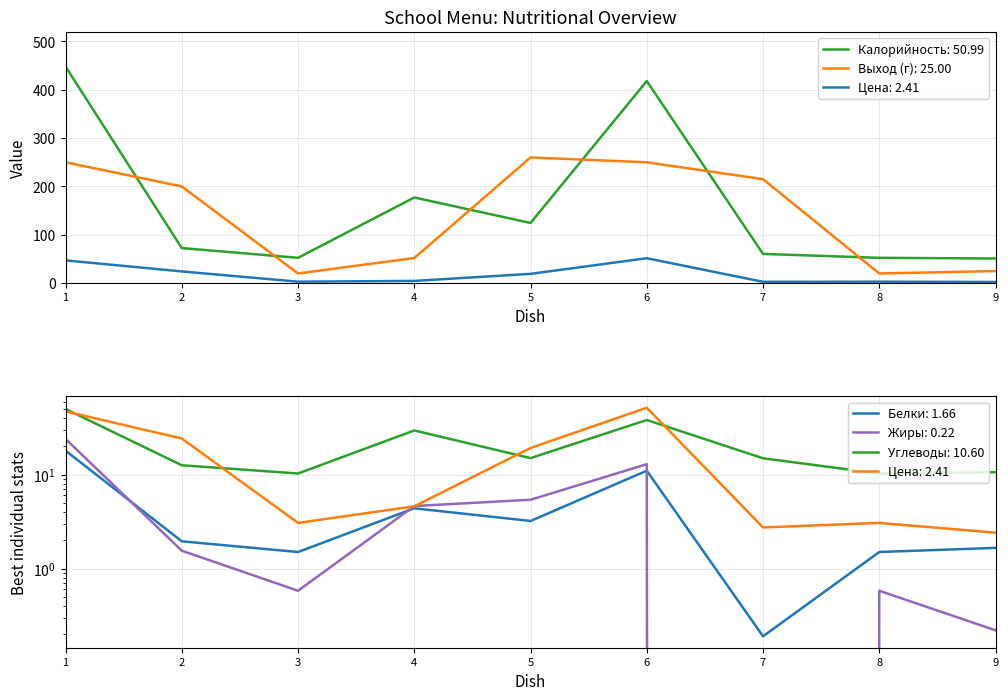

Which series has the widest spread of values?

Калорийность